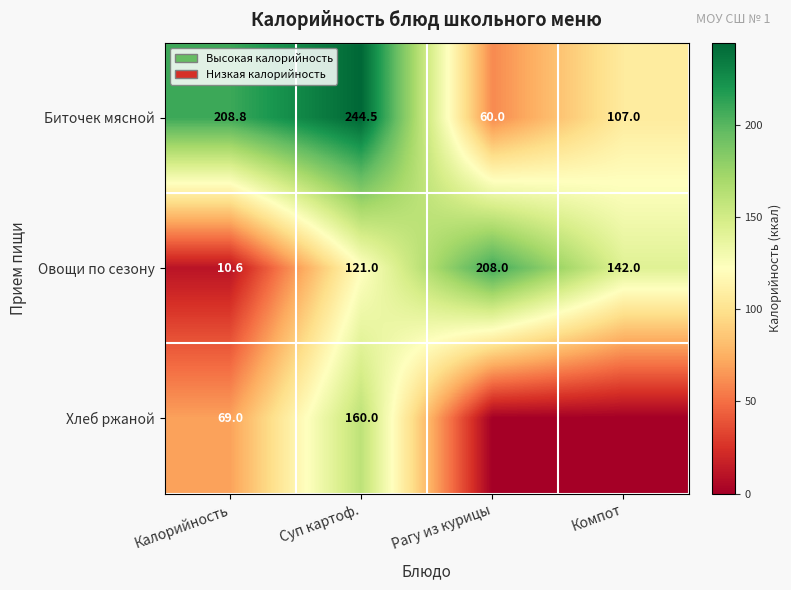

Which label corresponds to the smallest value in the chart?

Рагу из курицы